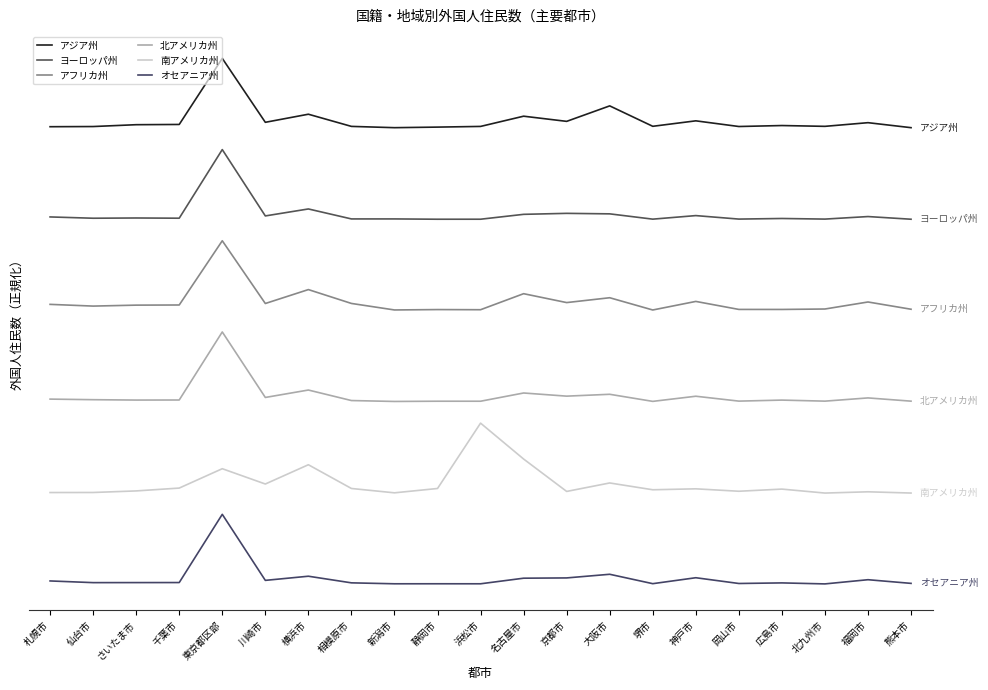

The 南アメリカ州 series shows 1.4 at 大阪市. True or false?

True